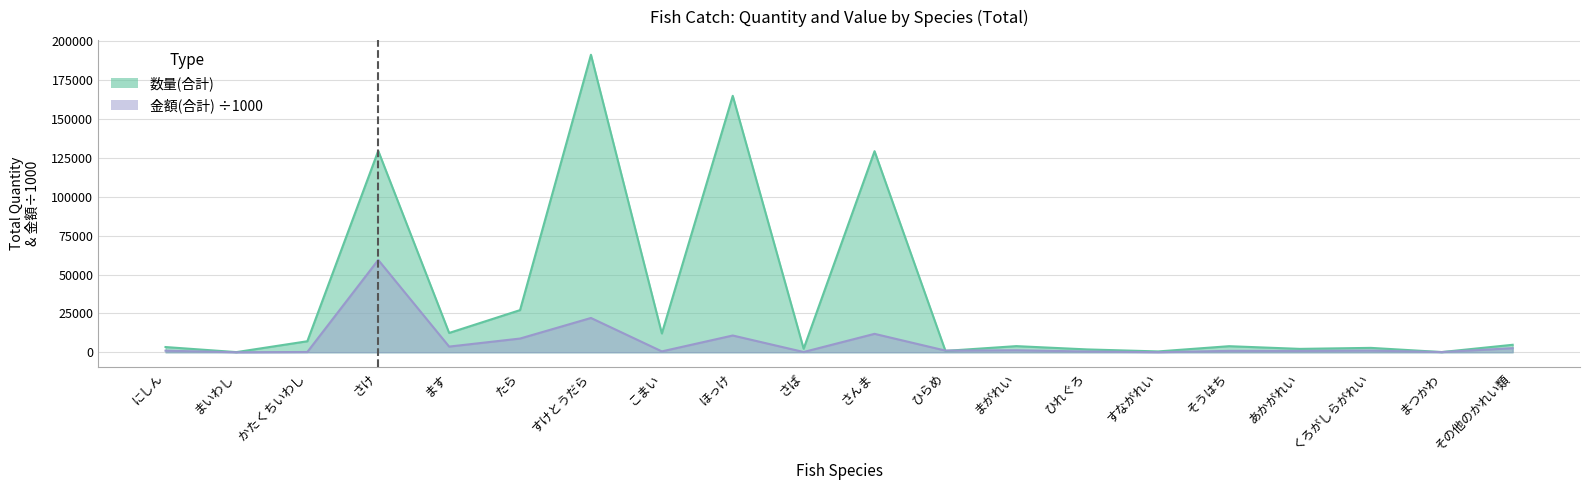

True or false: 数量(合計) has a value of 1830.1 at くろがしらがれい.

False